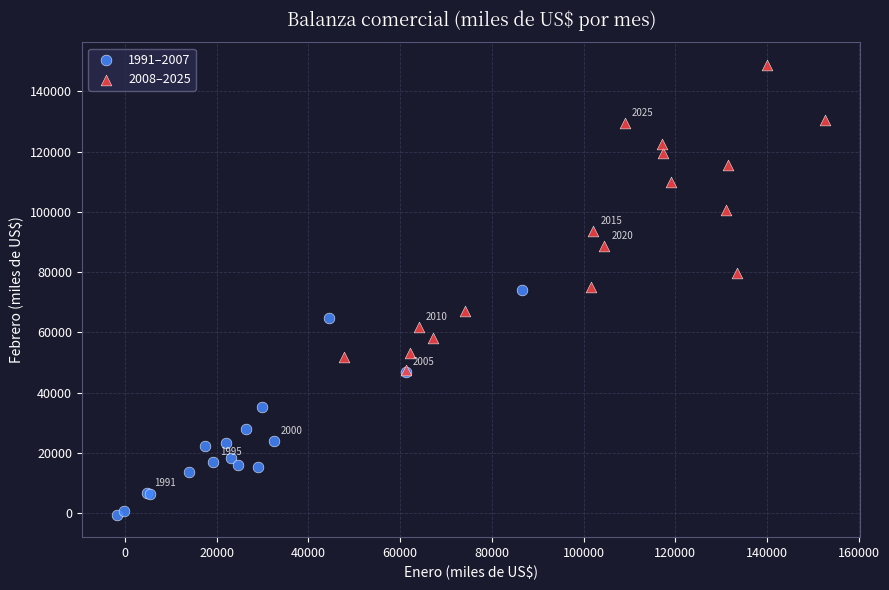

What are all the series names shown in the legend?

1991–2007, 2008–2025